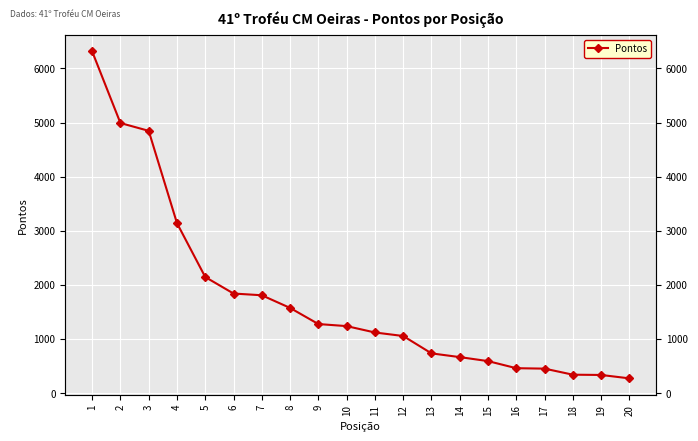

At which label does the data first exceed 1237?

1